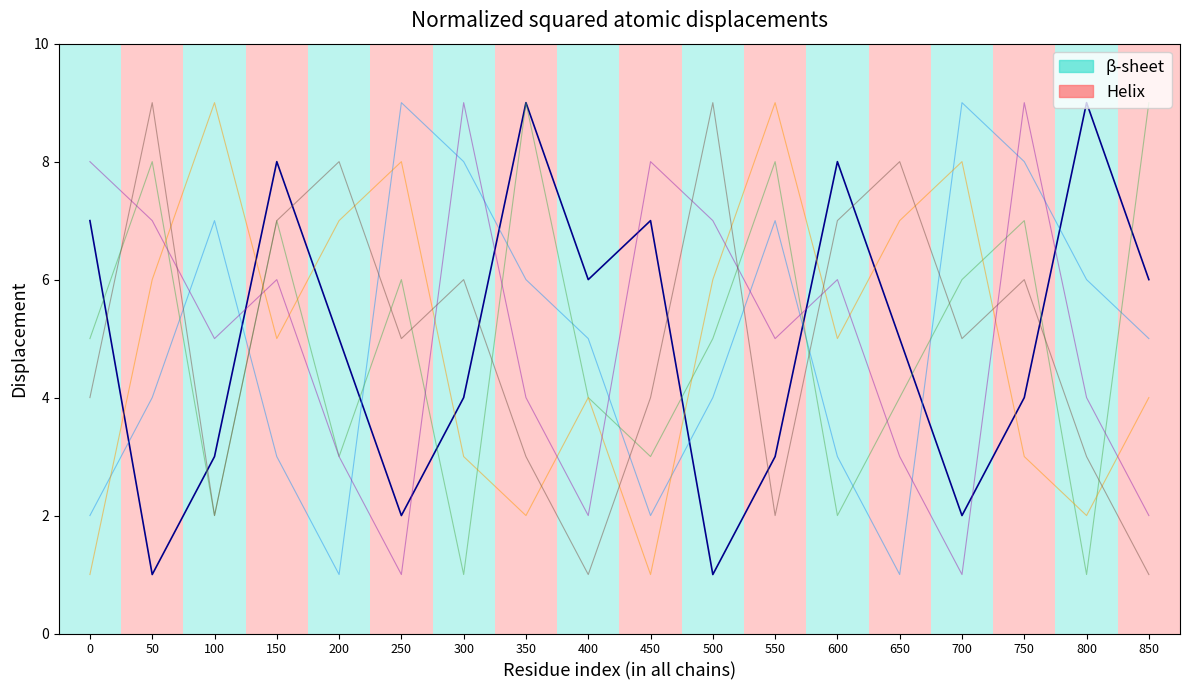

What is the maximum value shown in the chart?

9